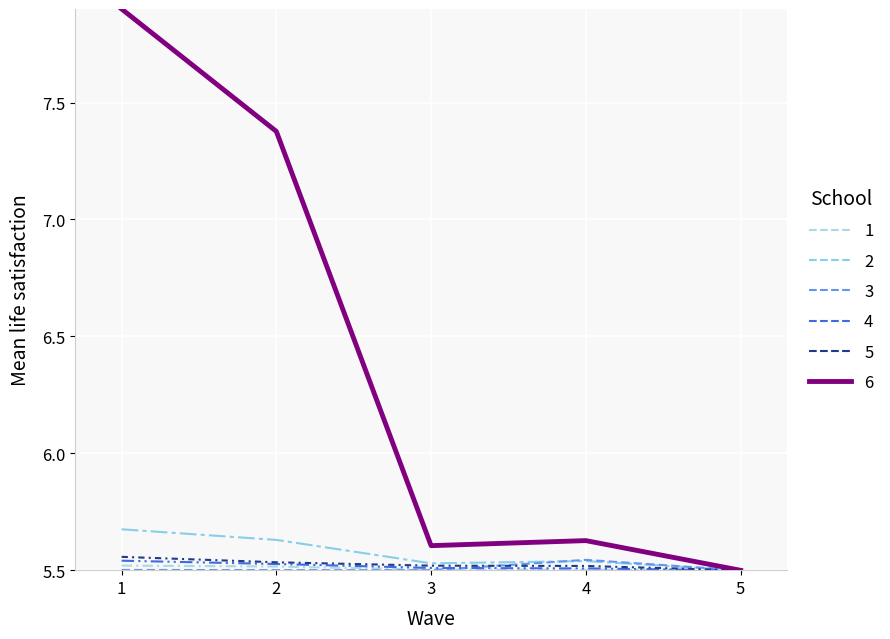

Reading right to left, what are all the values shown in this chart?

Велижский: 5.5	5.5	5.5	5.5	5.5
Вяземский: 5.5	5.5	5.5	5.6	5.7
Гагаринский: 5.5	5.5	5.5	5.5	5.5
Дорогобужский: 5.5	5.5	5.5	5.5	5.5
Починковский: 5.5	5.5	5.5	5.5	5.6
Смоленск: 5.5	5.6	5.6	7.4	7.9